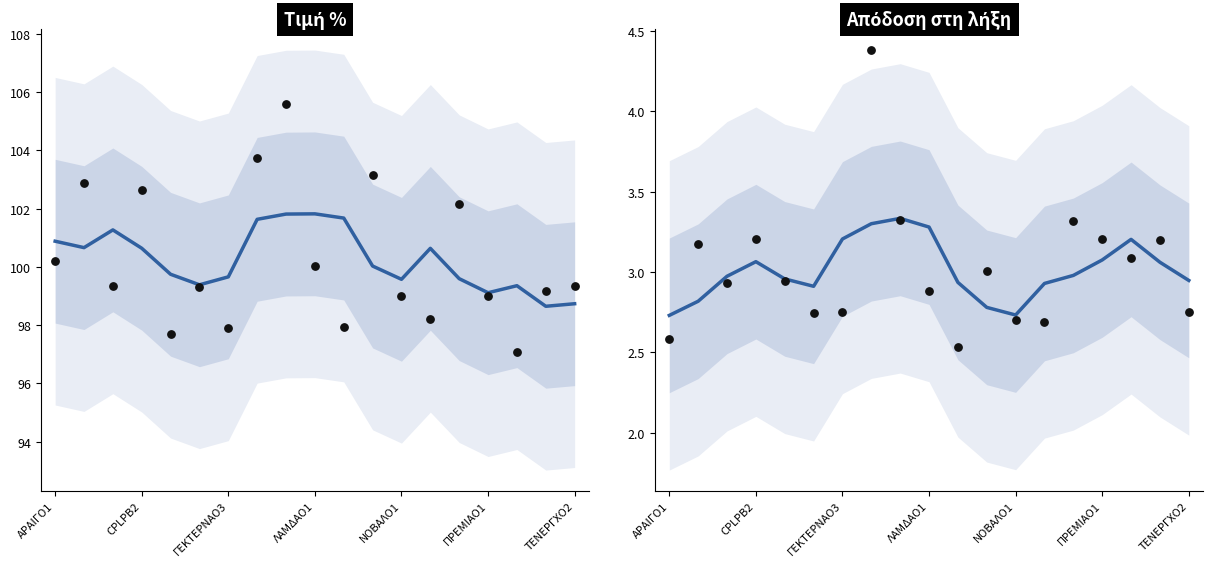

At how many categories does at least one series exceed 80?

19